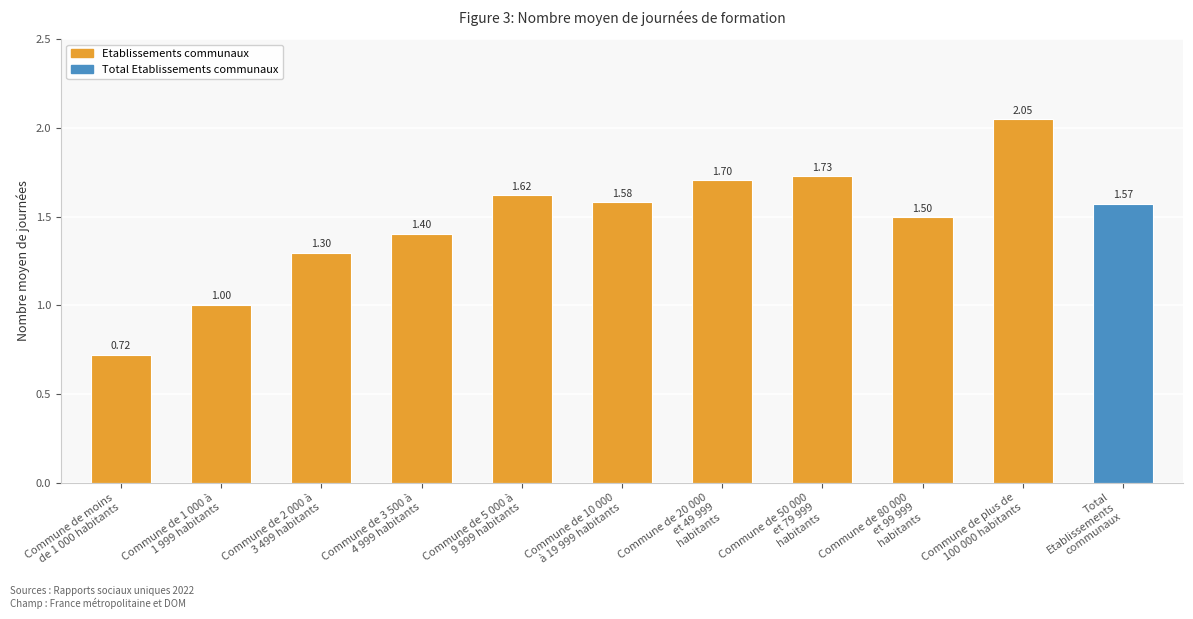

What position from the left is Commune de 2 000 à
3 499 habitants?

3